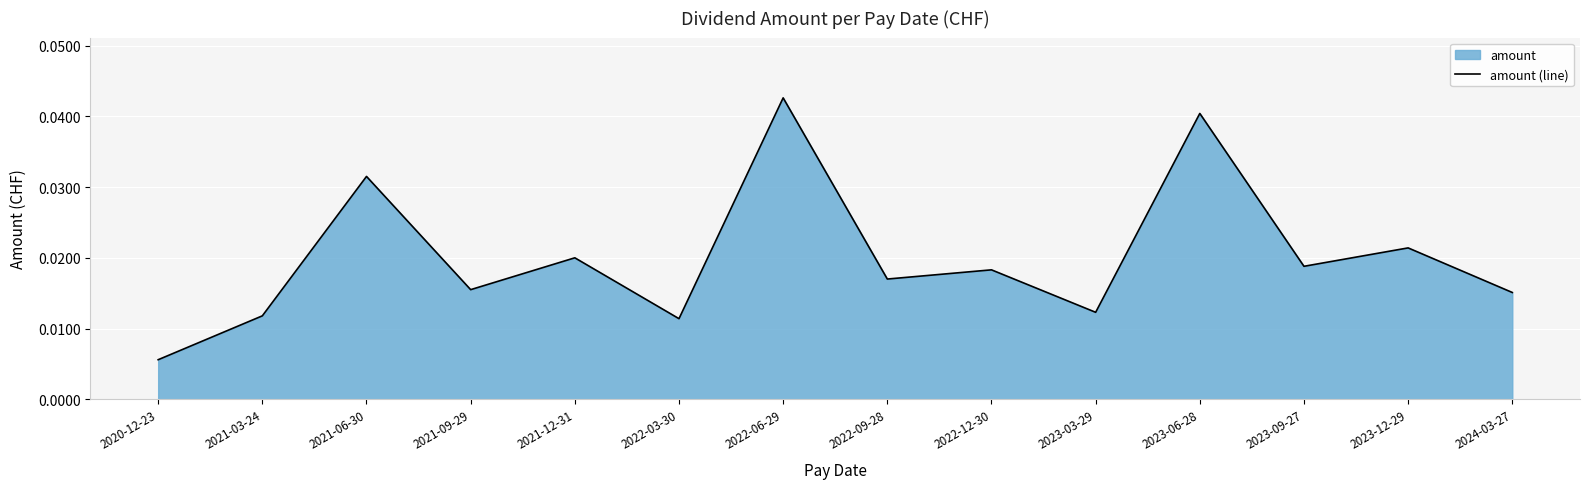

The value at 2023-12-29 is 0.0. True or false?

False